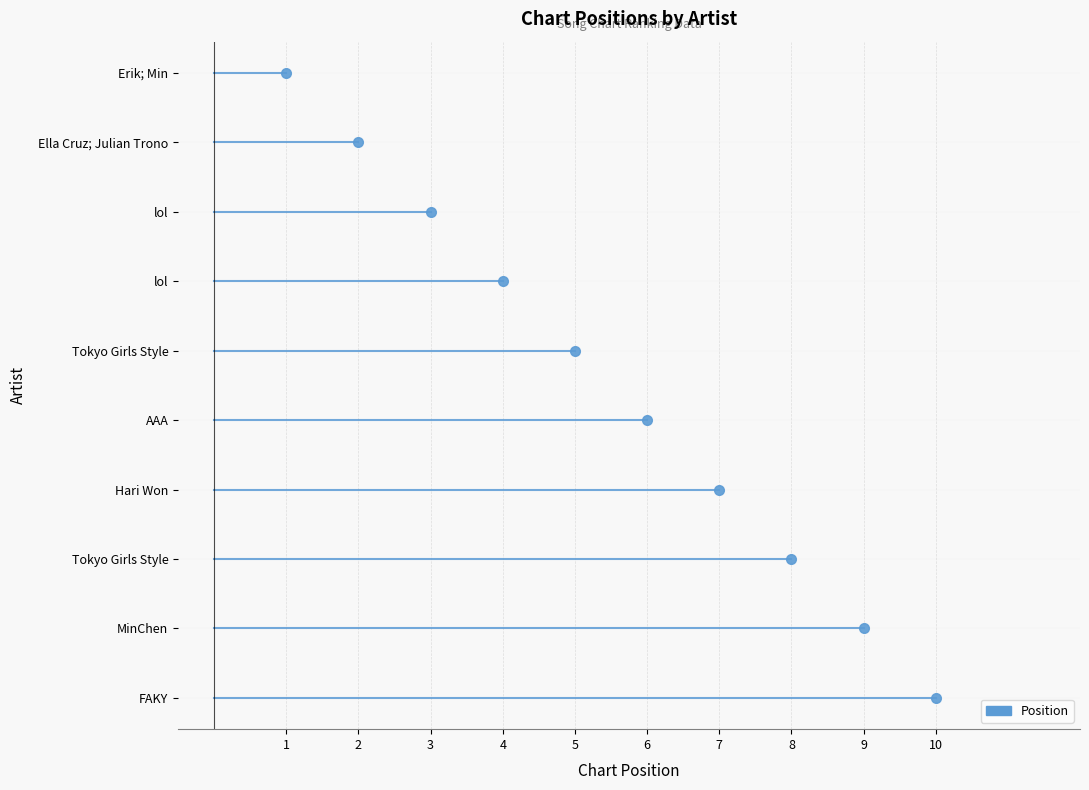

What is the ratio of the value at MinChen to the value at AAA?

1.5